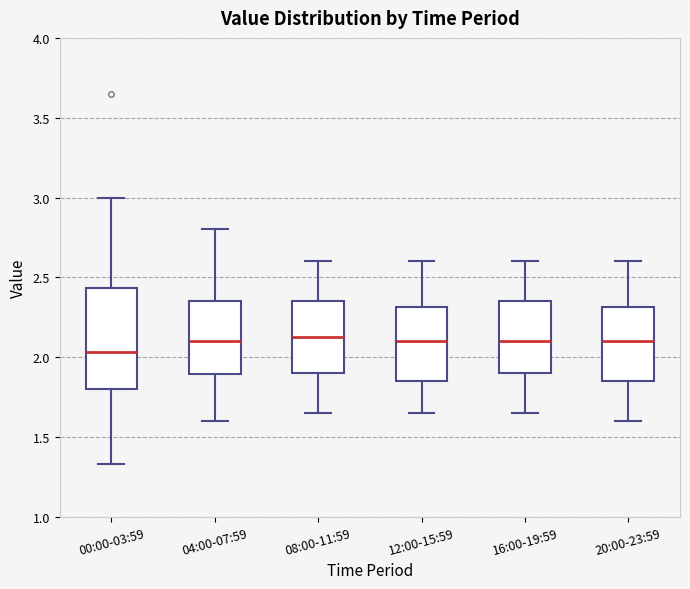

Where does the median line of the box for 04:00-07:59 sit on the y-axis? The values are not printed on the chart, so give them approximately, as read against the axis.

2.10